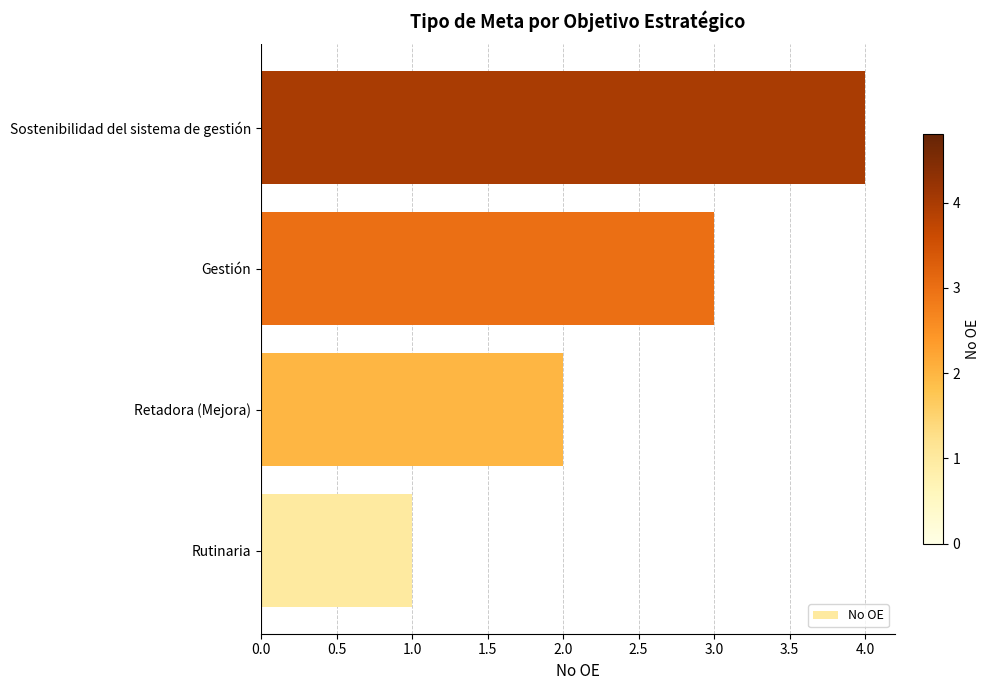

List the labels in order of value, largest first.

Sostenibilidad del sistema de gestión, Gestión, Retadora (Mejora), Rutinaria